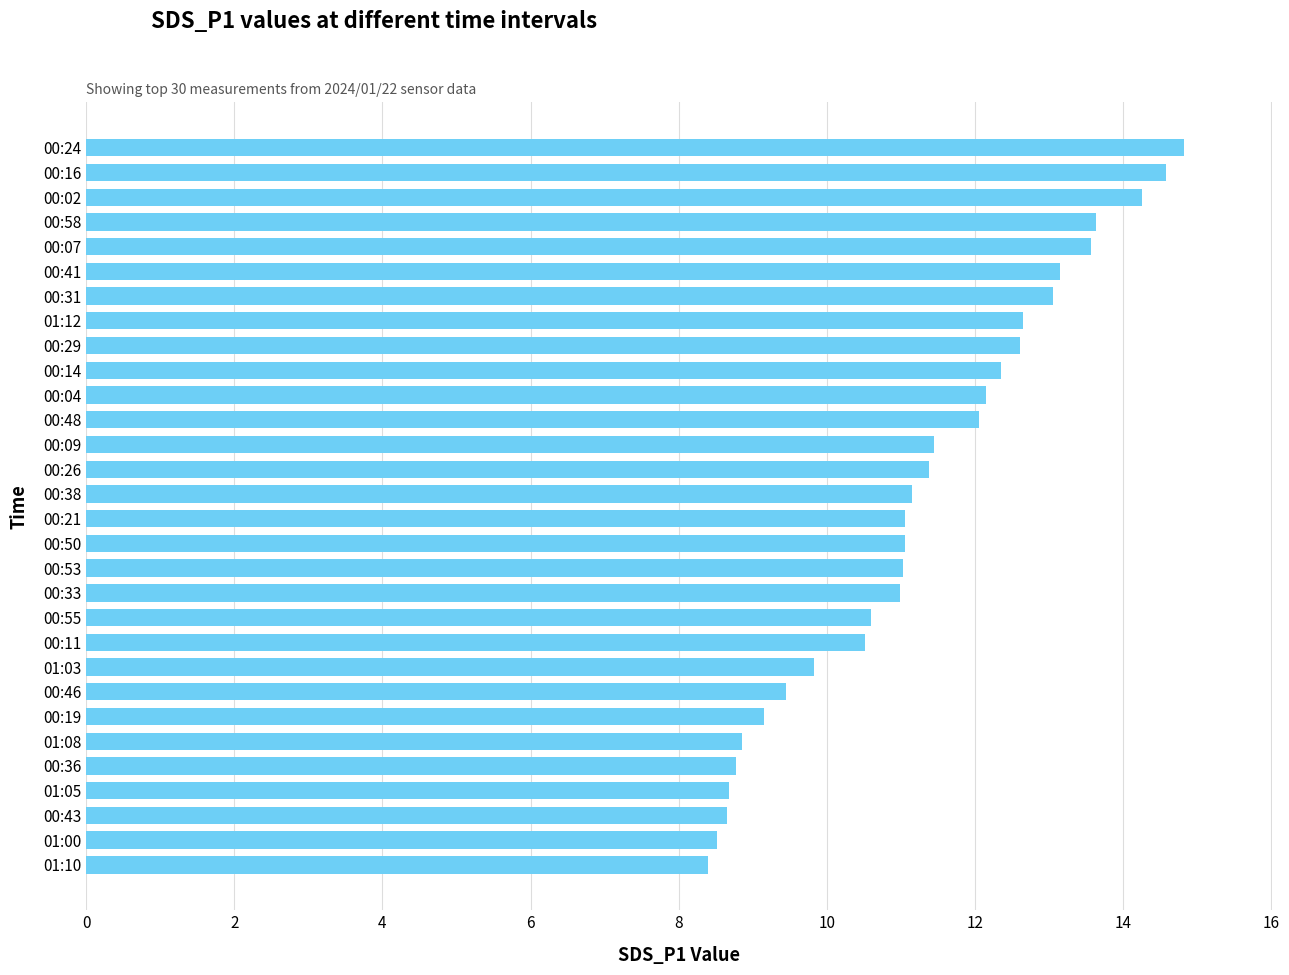

What is the maximum value shown in the chart?

14.8